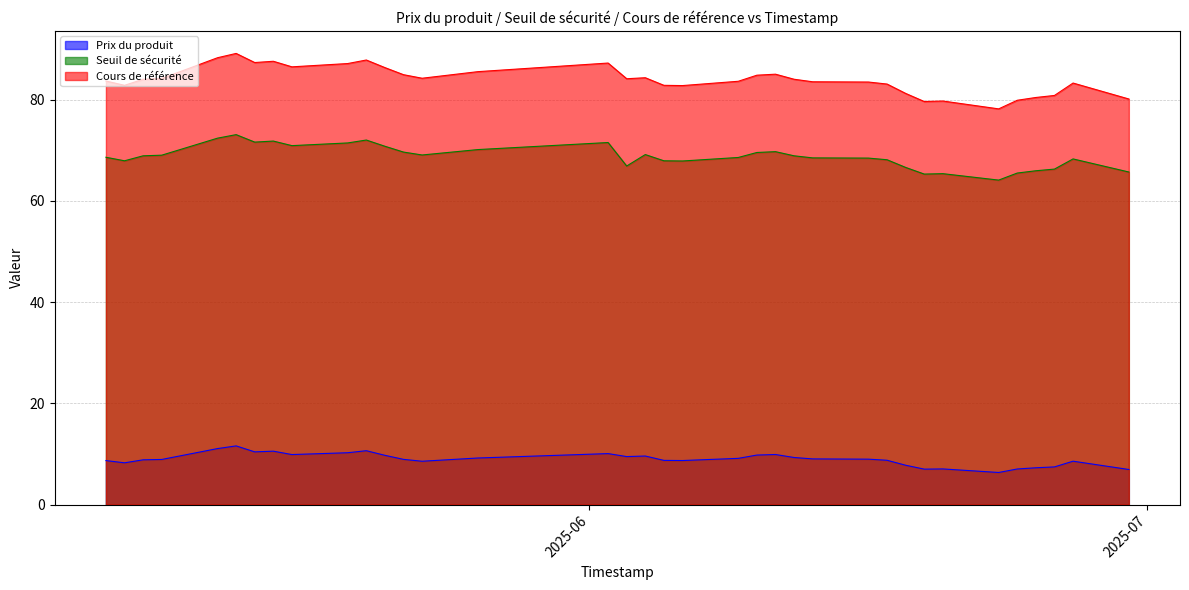

What is the average value of the Seuil de sécurité series?

68.7